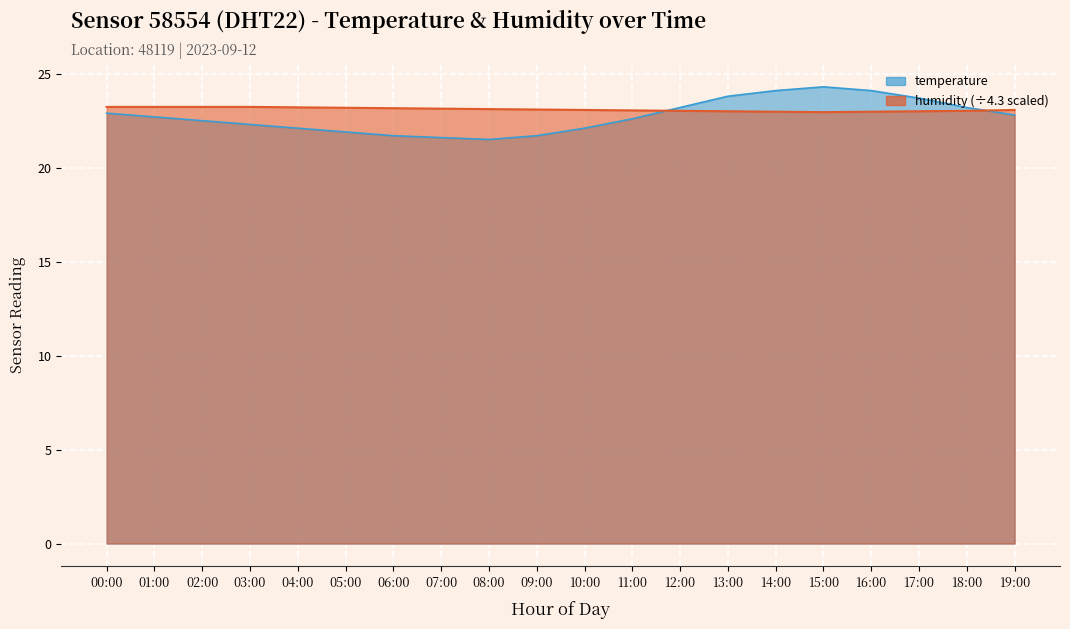

At how many categories does at least one series exceed 23?

20